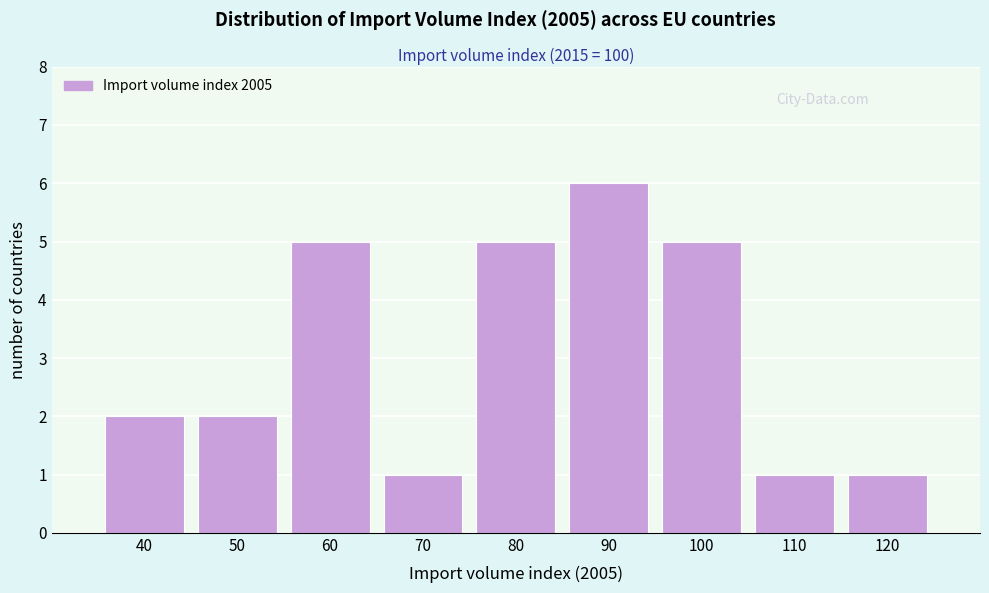

Reading left to right, transcribe all the data shown in this chart.

2	2	5	1	5	6	5	1	1